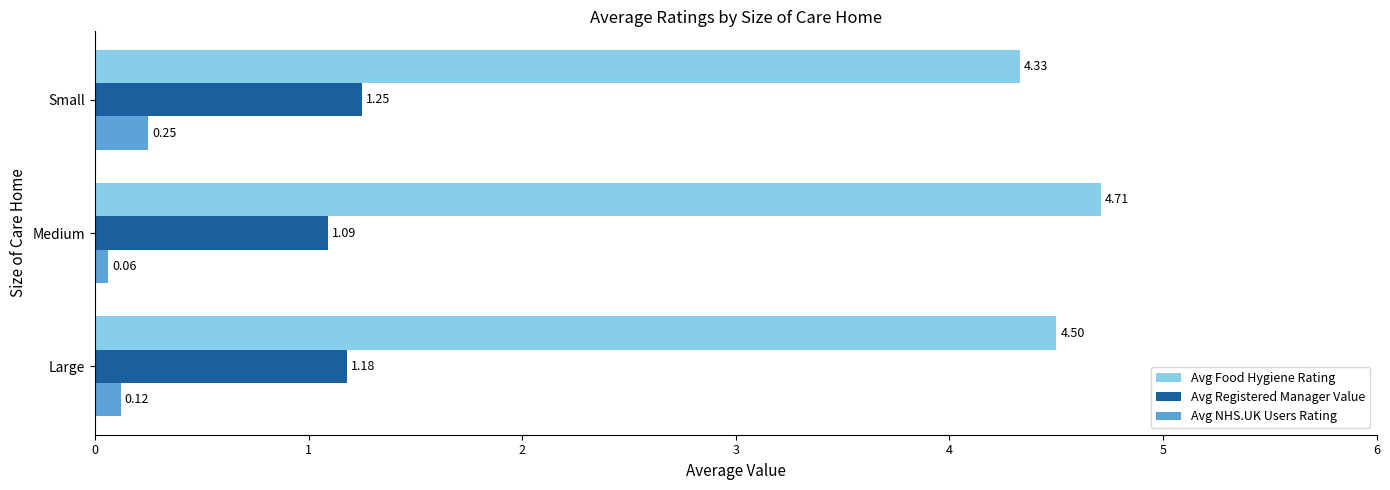

What is the sum of all Avg Food Hygiene Rating values?

13.5